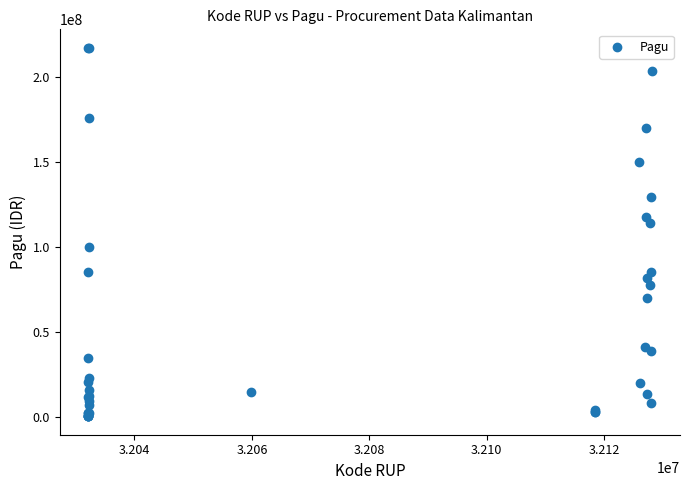

What Y value in the scatter plot is closest to 108830000?

114296000